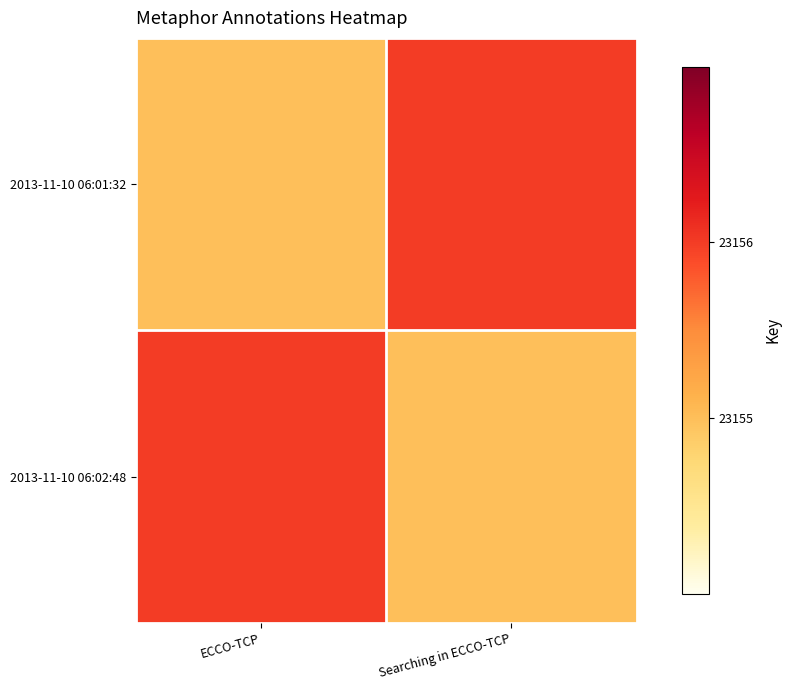

Count the number of data series in this chart.

2